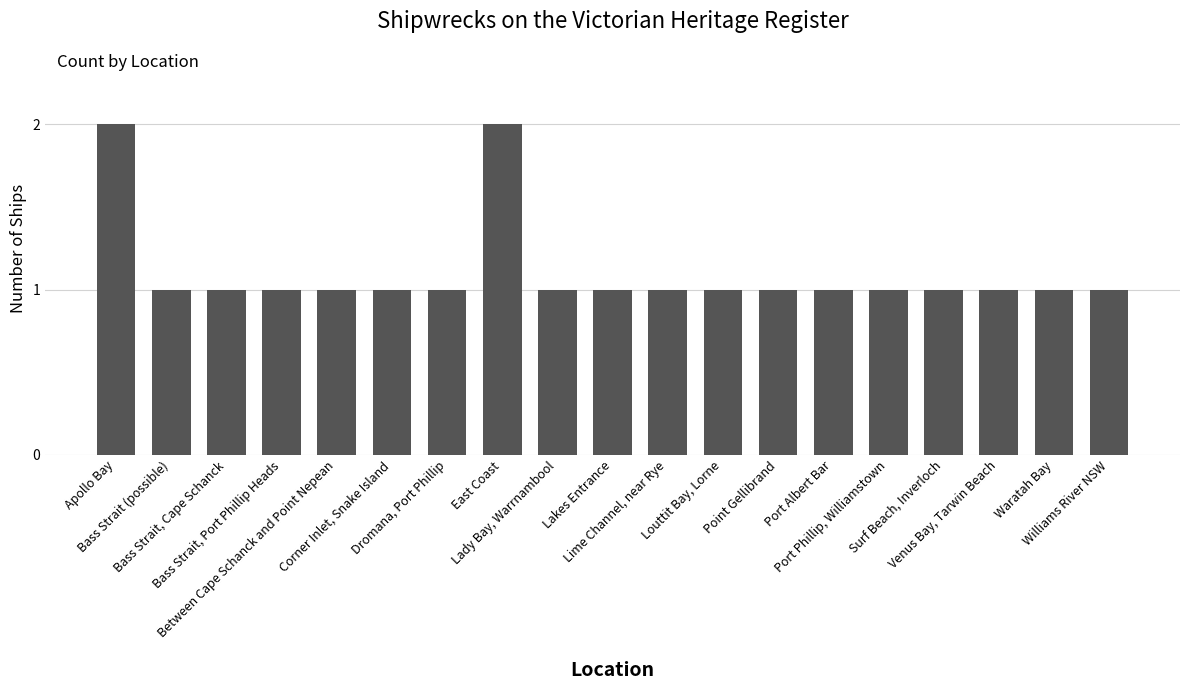

What is the sum of all values?

21